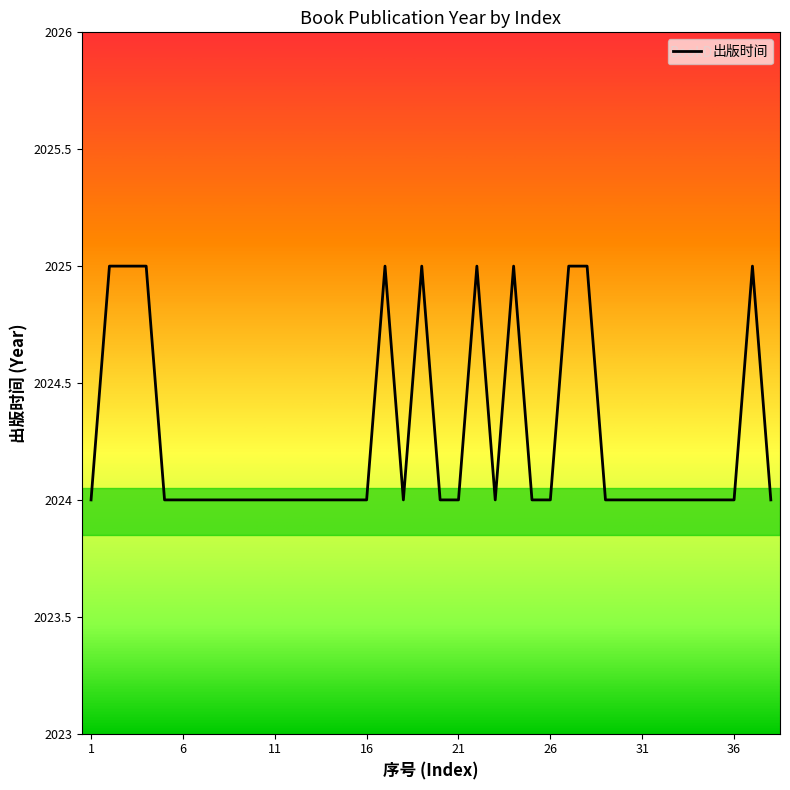

Is this an area chart (filled region under the line)?

No